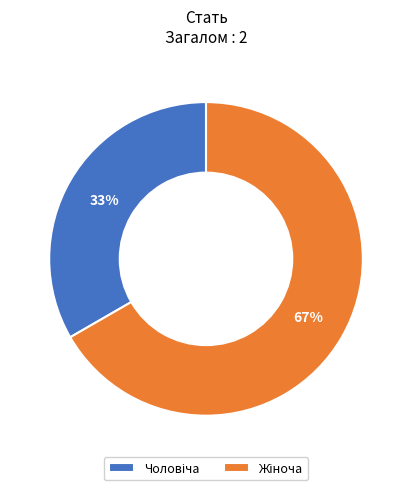

Is there a majority slice in this chart?

Yes